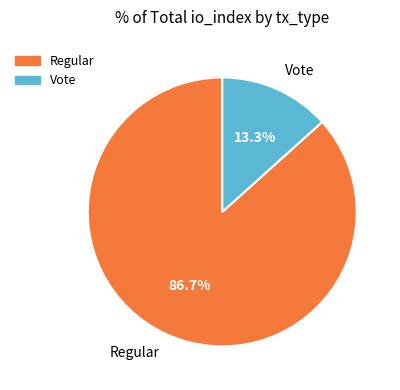

To the nearest percent, what portion does Vote represent?

13%